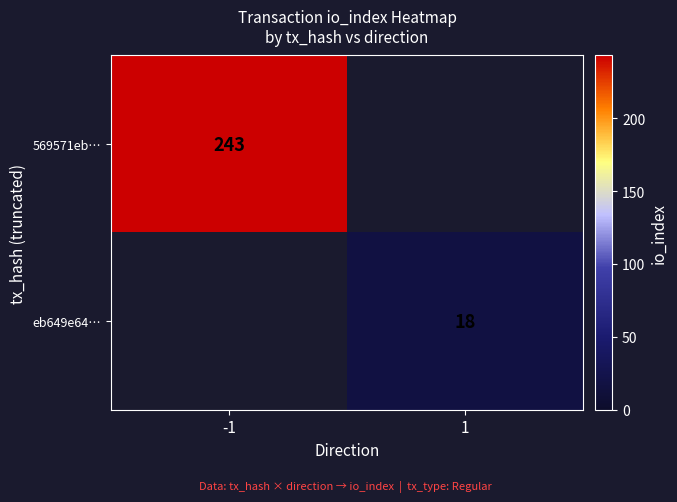

The 569571eb… series shows 99 at -1. True or false?

False